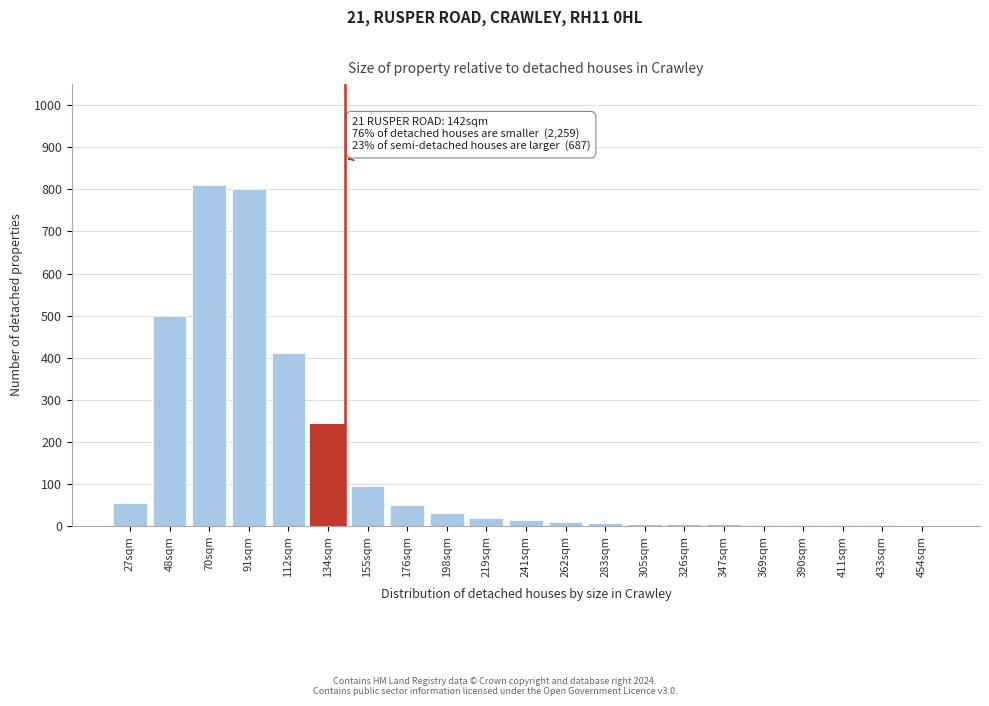

The chart shows a value of 250 at 112sqm. True or false?

False